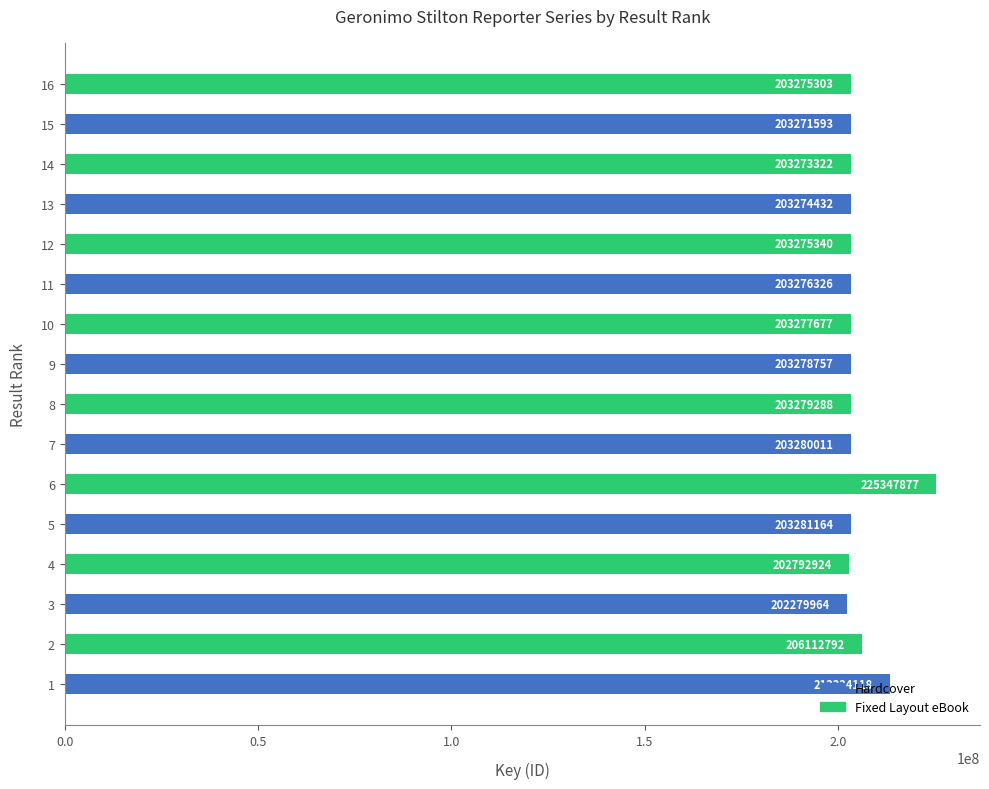

Count the number of data series in this chart.

1